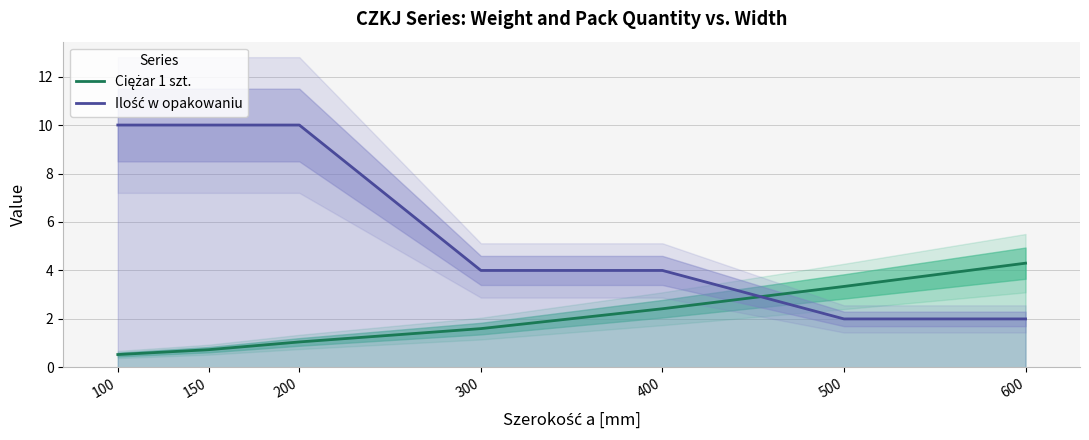

Which series has the largest total across all categories?

Ilość w opakowaniu